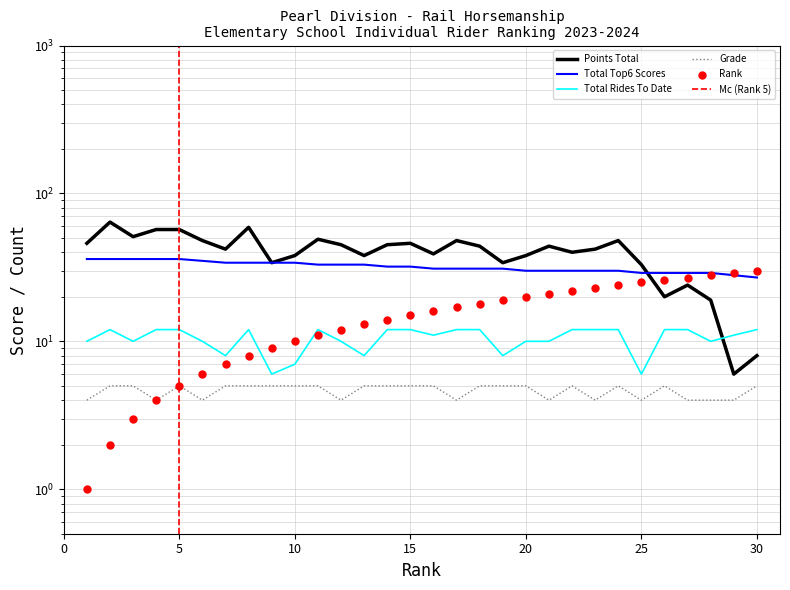

Is the value of Total Top6 Scores at 13 greater than the value of Grade at 6?

Yes